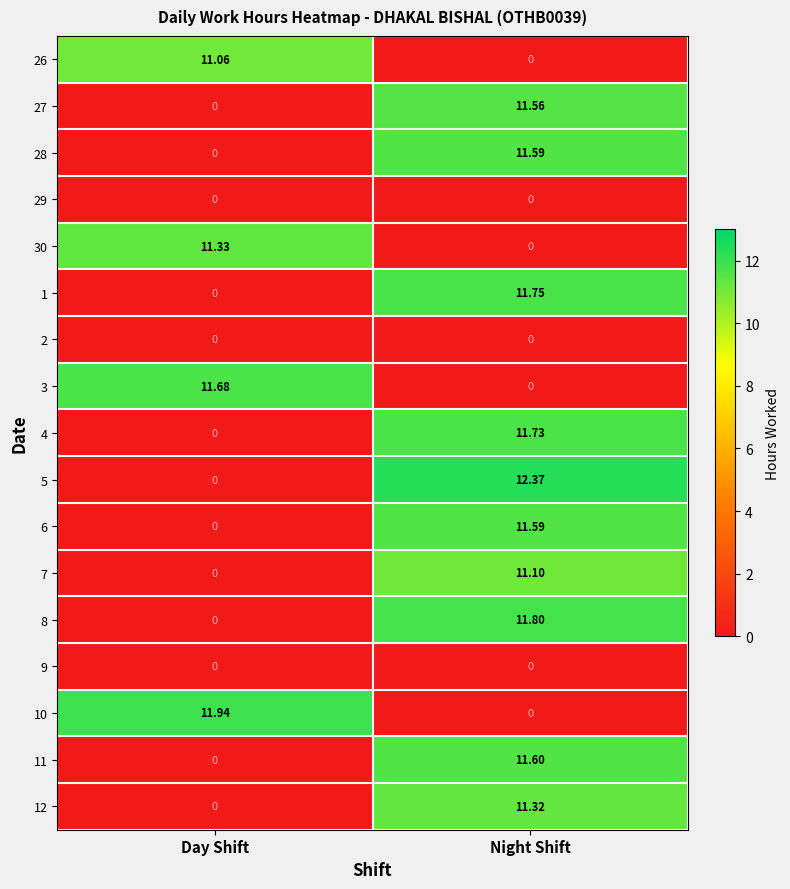

At which category is the sum across all series the highest?

Night Shift